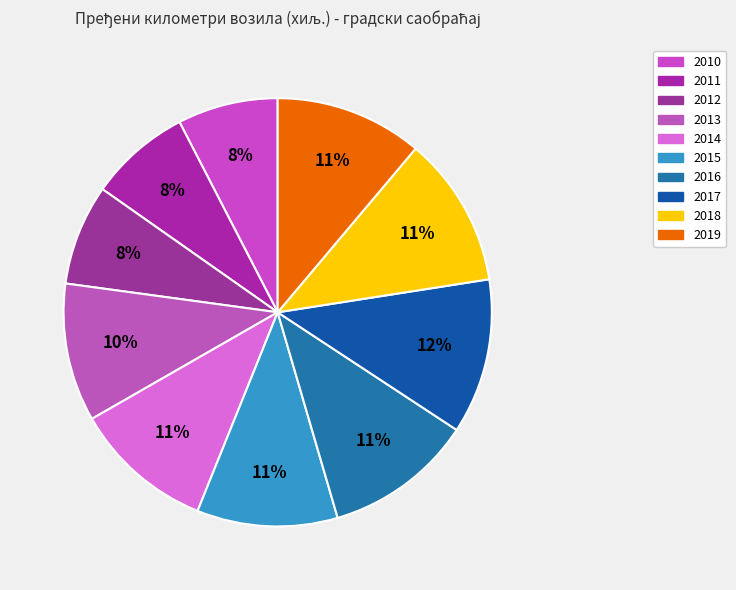

Which slice is the largest?

2017